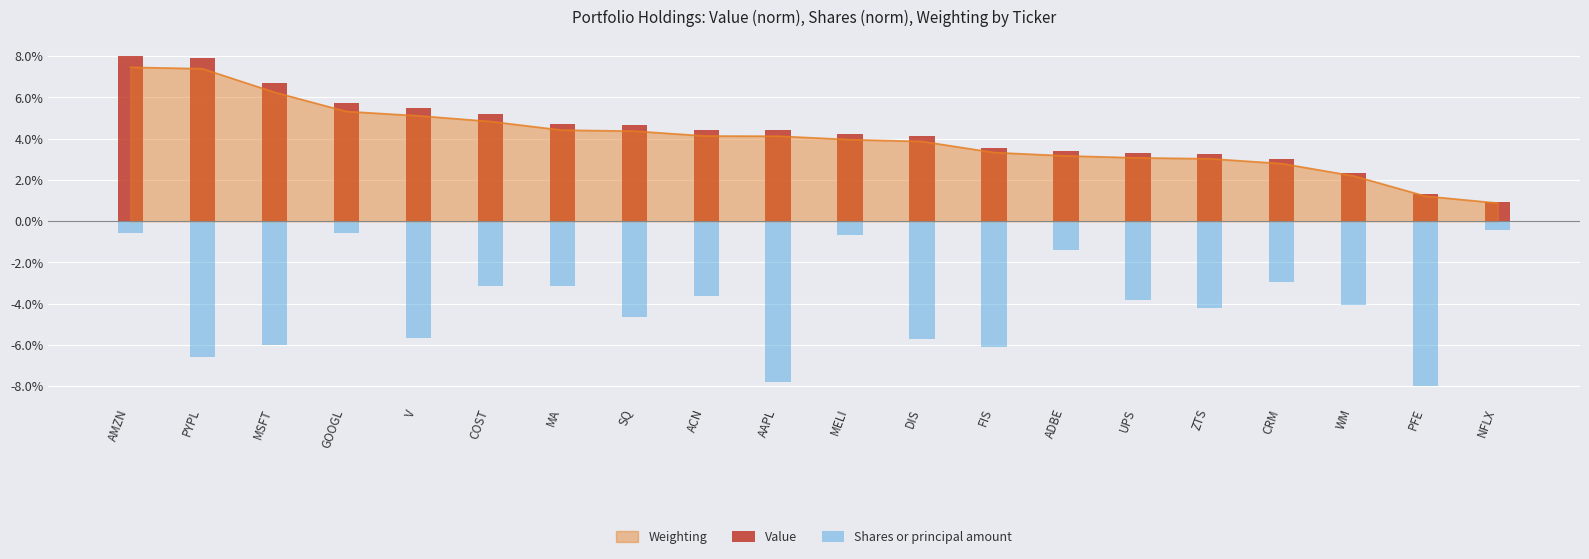

The Value series shows 4.1 at WM. True or false?

False